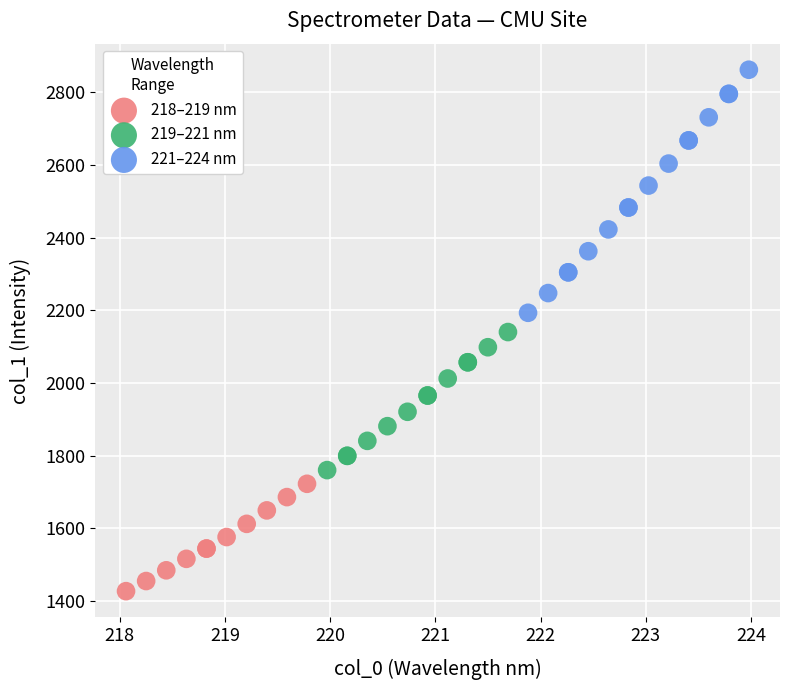

Which series has the largest Y range (max minus min)?

221–224 nm